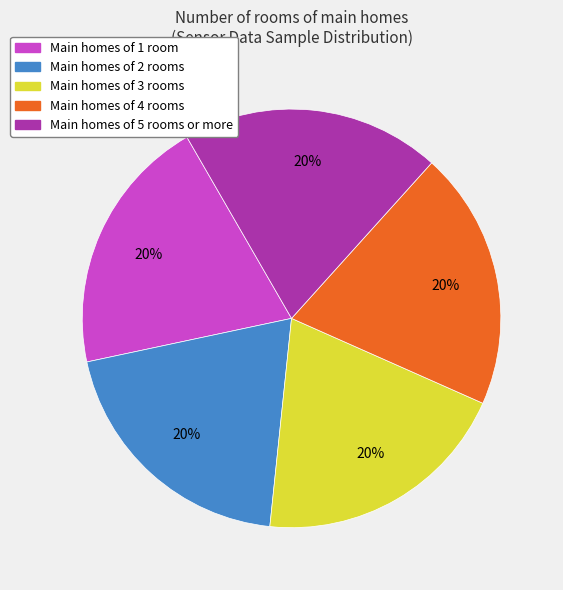

Does any single category account for the majority?

No